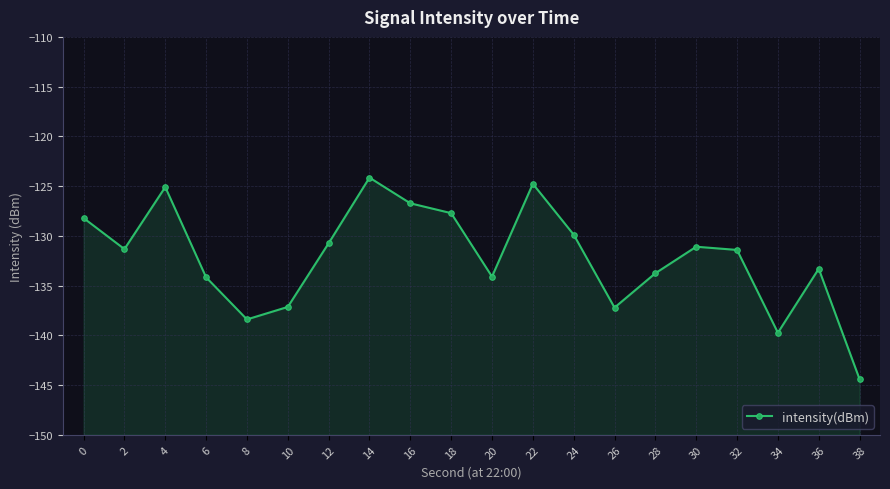

Reading right to left, list all the values displayed in this chart.

38=-144.4	36=-133.3	34=-139.7	32=-131.4	30=-131.1	28=-133.8	26=-137.2	24=-129.9	22=-124.8	20=-134.1	18=-127.7	16=-126.7	14=-124.1	12=-130.7	10=-137.1	8=-138.4	6=-134.2	4=-125.1	2=-131.3	0=-128.2